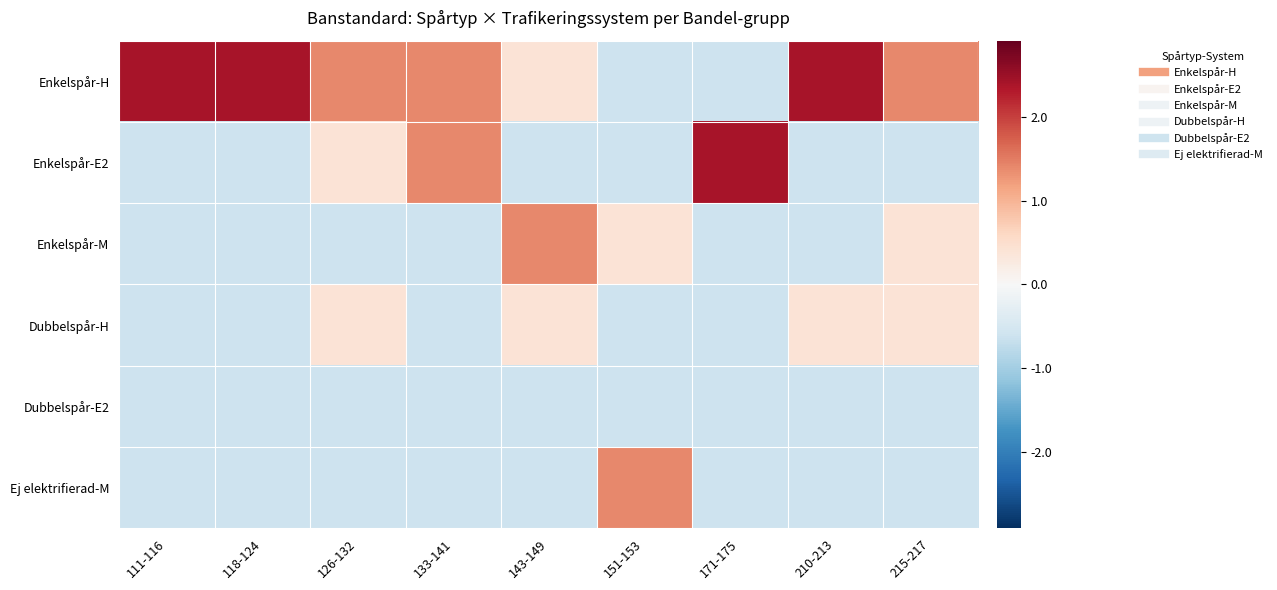

Reading left to right, extract all data points from this chart.

Enkelspår-H: 111-116=2.4	118-124=2.4	126-132=1.4	133-141=1.4	143-149=0.4	151-153=-0.6	171-175=-0.6	210-213=2.4	215-217=1.4
Enkelspår-E2: 111-116=-0.6	118-124=-0.6	126-132=0.4	133-141=1.4	143-149=-0.6	151-153=-0.6	171-175=2.4	210-213=-0.6	215-217=-0.6
Enkelspår-M: 111-116=-0.6	118-124=-0.6	126-132=-0.6	133-141=-0.6	143-149=1.4	151-153=0.4	171-175=-0.6	210-213=-0.6	215-217=0.4
Dubbelspår-H: 111-116=-0.6	118-124=-0.6	126-132=0.4	133-141=-0.6	143-149=0.4	151-153=-0.6	171-175=-0.6	210-213=0.4	215-217=0.4
Dubbelspår-E2: 111-116=-0.6	118-124=-0.6	126-132=-0.6	133-141=-0.6	143-149=-0.6	151-153=-0.6	171-175=-0.6	210-213=-0.6	215-217=-0.6
Ej elektrifierad-M: 111-116=-0.6	118-124=-0.6	126-132=-0.6	133-141=-0.6	143-149=-0.6	151-153=1.4	171-175=-0.6	210-213=-0.6	215-217=-0.6